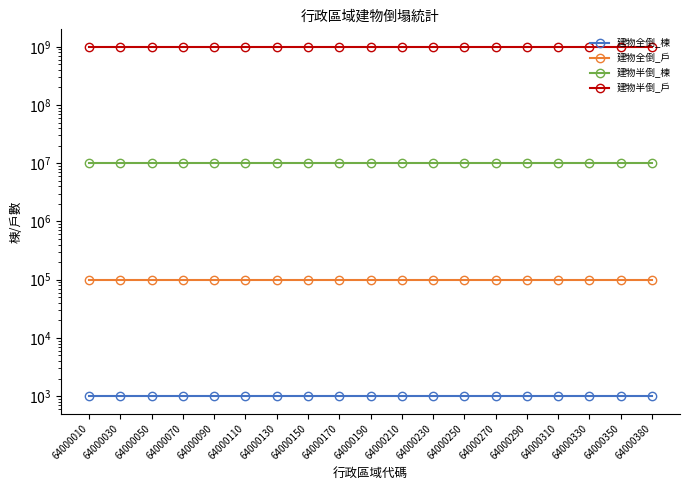

What is the sum of the 建物半倒_戶 values at 64000110 and 64000150?

2000000000